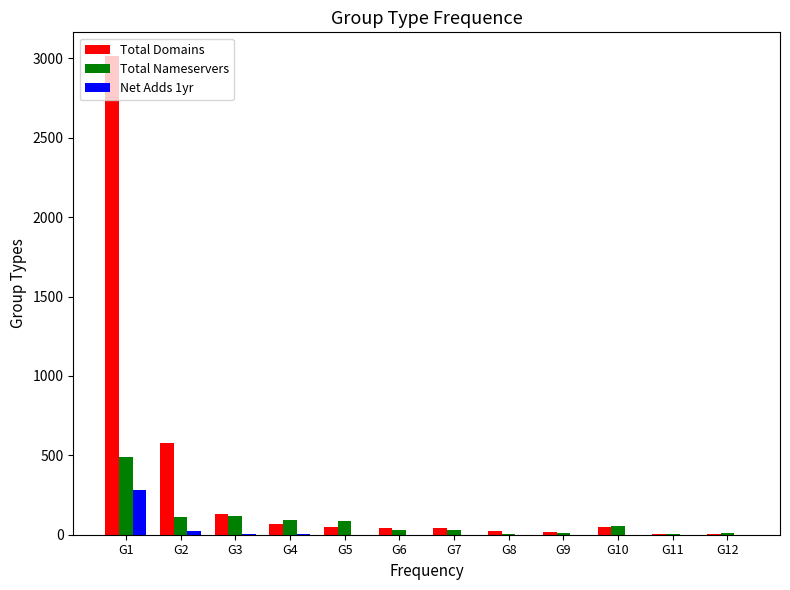

True or false: Net Adds 1yr has a value of 182 at G1.

False